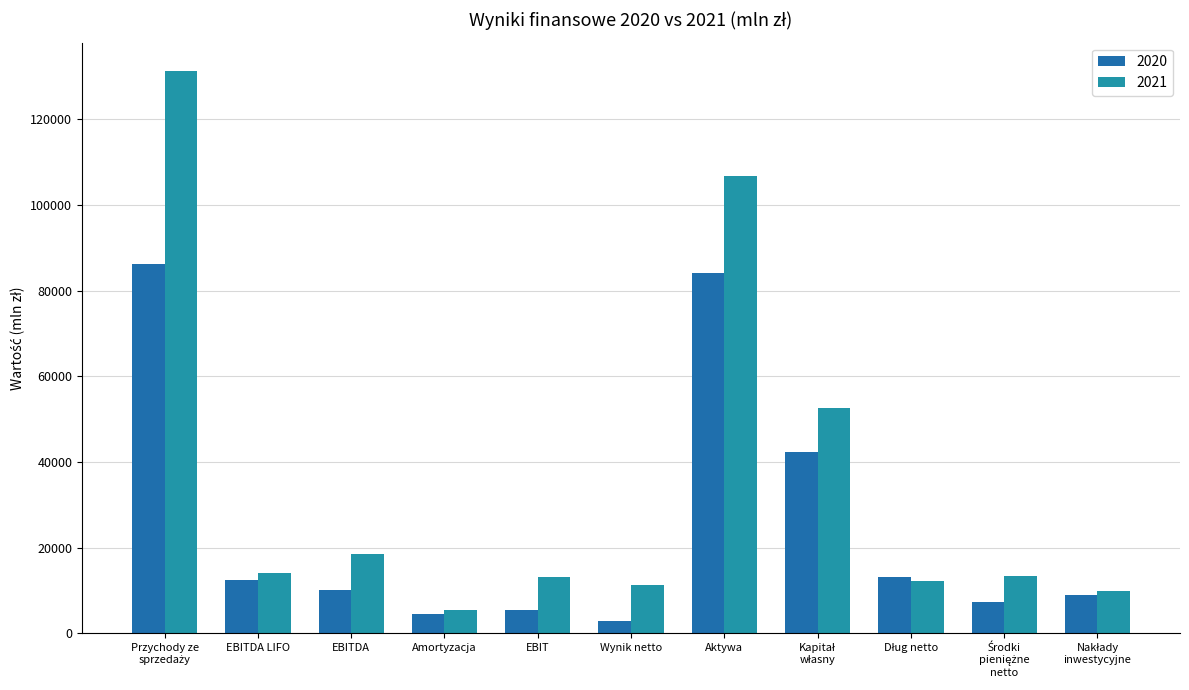

Which category has the lowest value in the 2020 series?

Wynik netto